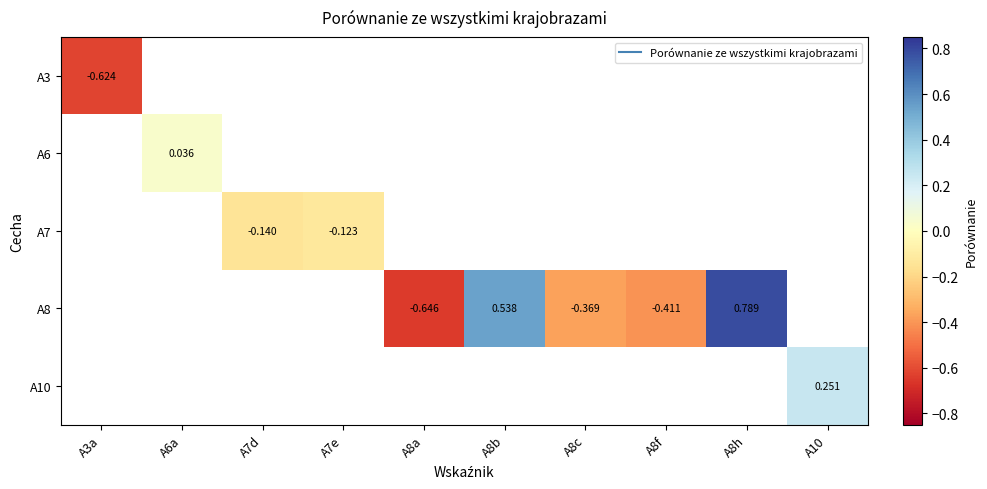

Which label corresponds to the largest value in the chart?

A8h